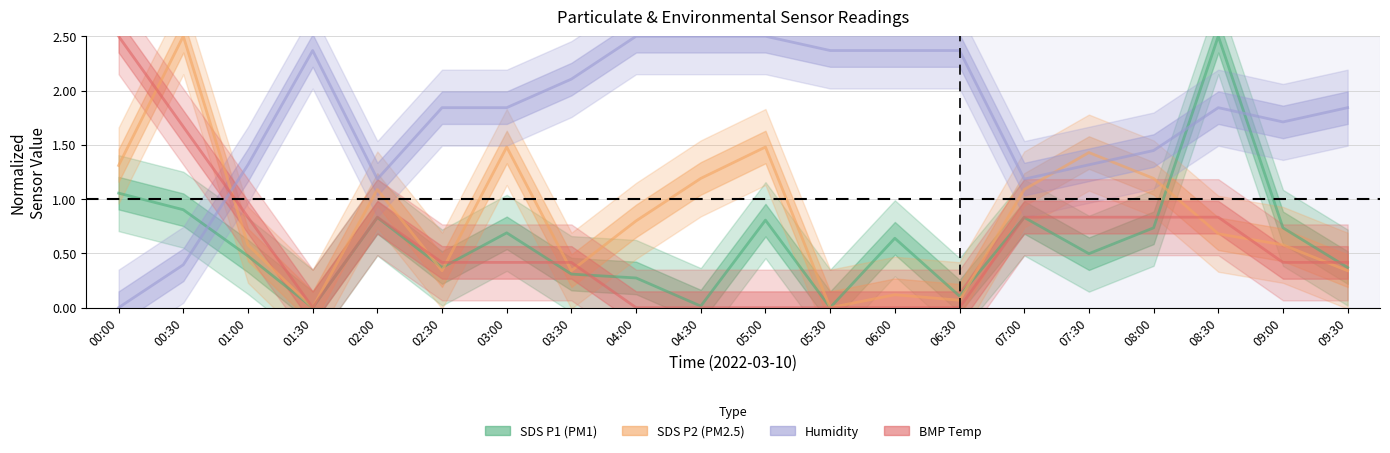

How many interior local peaks does the SDS P2 (PM2.5) series have?

6